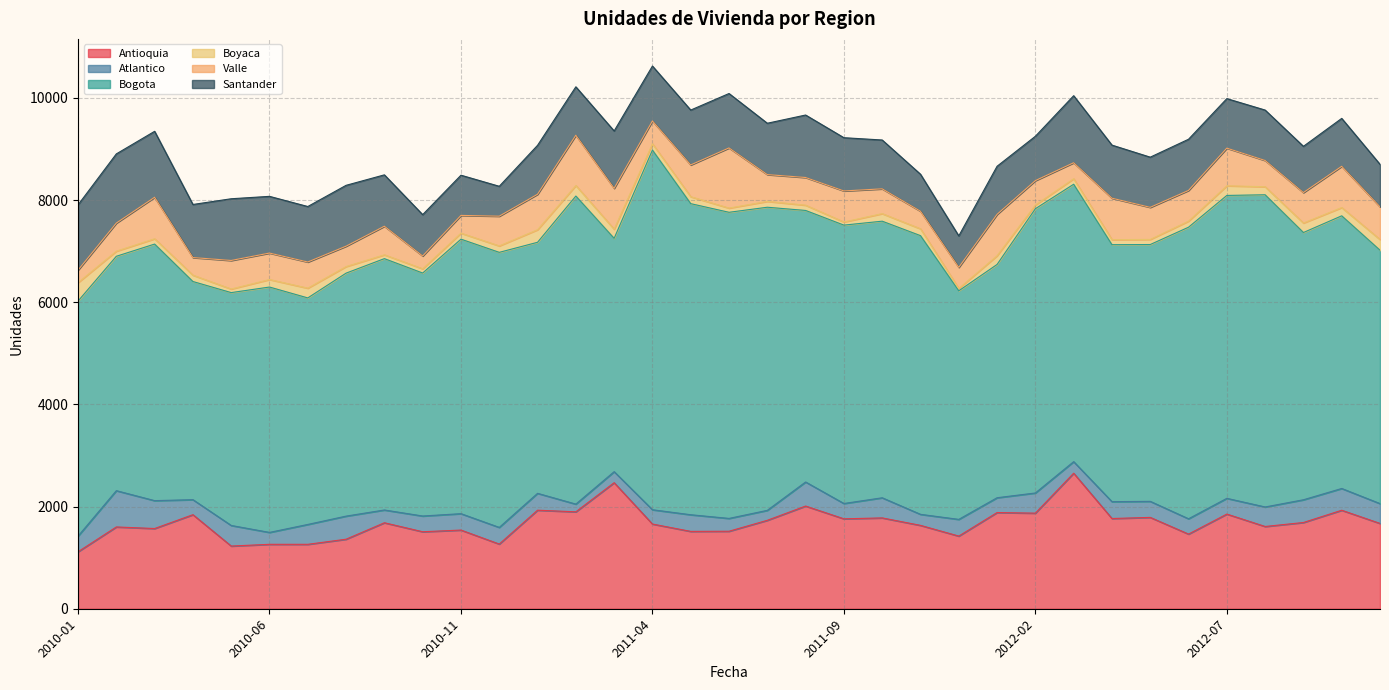

Rank the series by their maximum value, from highest to lowest.

Bogota, Antioquia, Santander, Valle, Atlantico, Boyaca